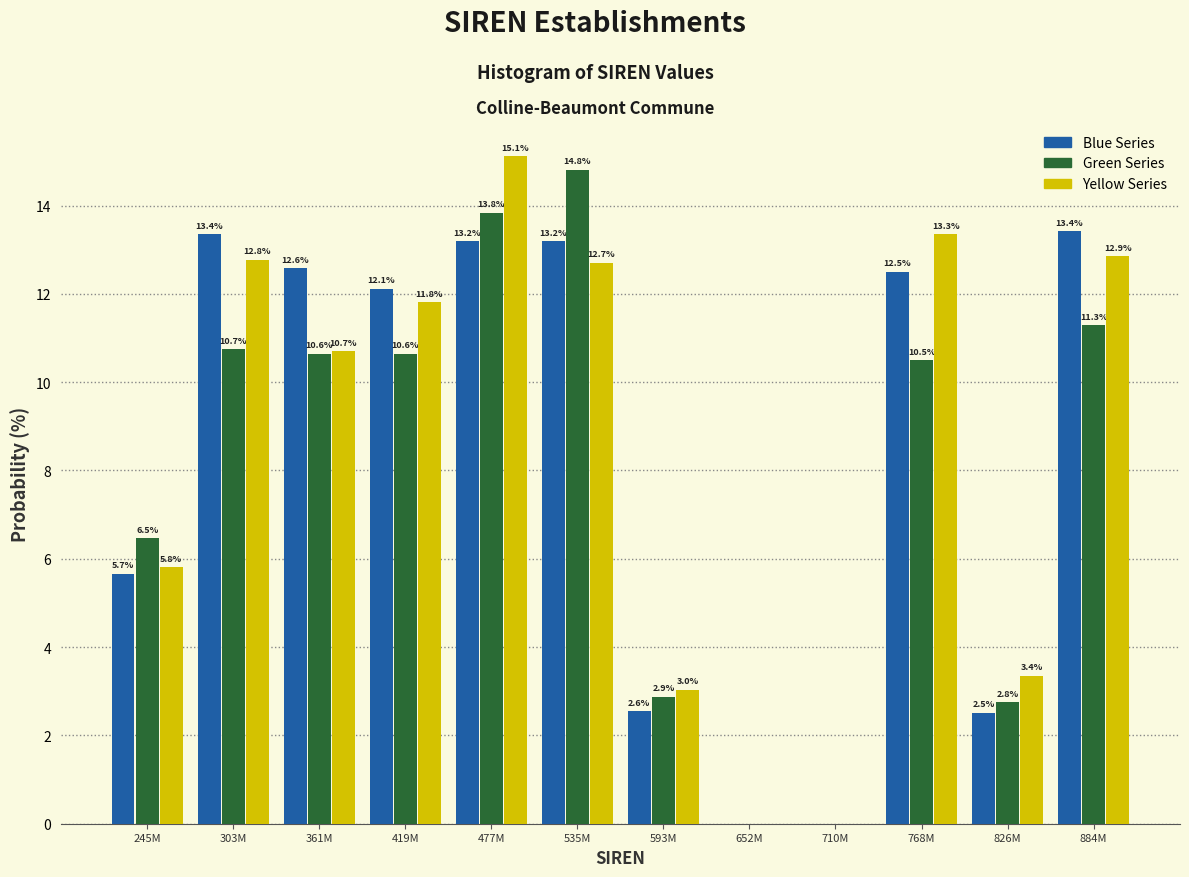

Reading left to right, list all the values displayed in this chart.

Blue Series: 245M=5.7	303M=13.4	361M=12.6	419M=12.1	477M=13.2	535M=13.2	593M=2.6	652M=0.0	710M=0.0	768M=12.5	826M=2.5	884M=13.4
Green Series: 245M=6.5	303M=10.7	361M=10.6	419M=10.6	477M=13.8	535M=14.8	593M=2.9	652M=0.0	710M=0.0	768M=10.5	826M=2.8	884M=11.3
Yellow Series: 245M=5.8	303M=12.8	361M=10.7	419M=11.8	477M=15.1	535M=12.7	593M=3.0	652M=0.0	710M=0.0	768M=13.3	826M=3.4	884M=12.9